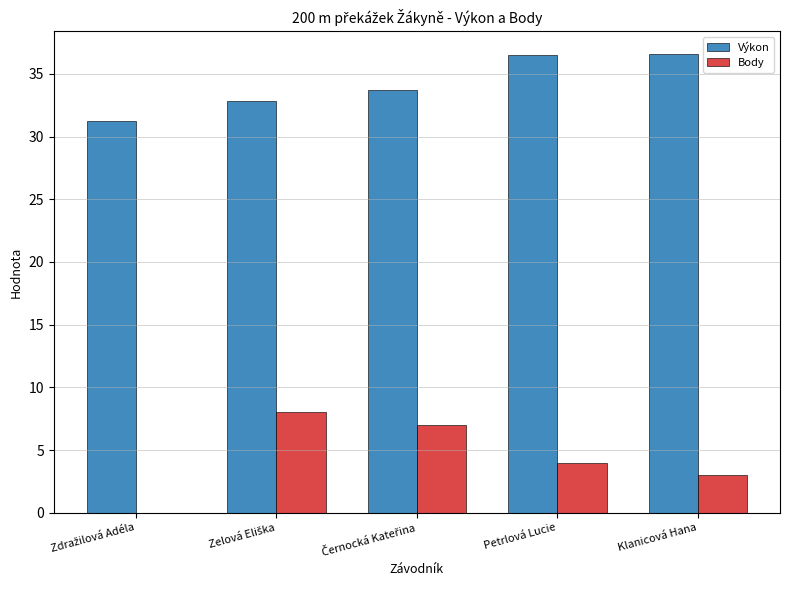

How many values in Body are above zero?

4